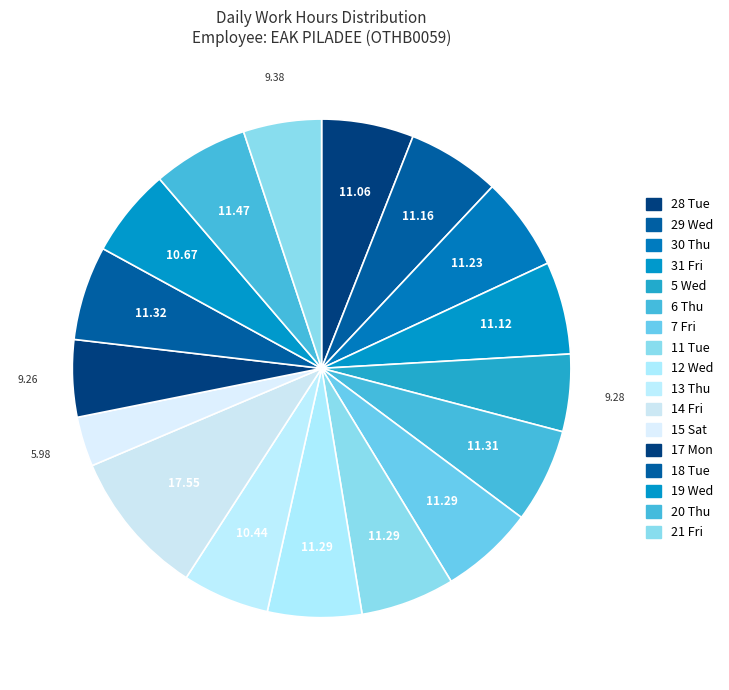

To the nearest percent, what percentage of the pie is 20 Thu?

6%